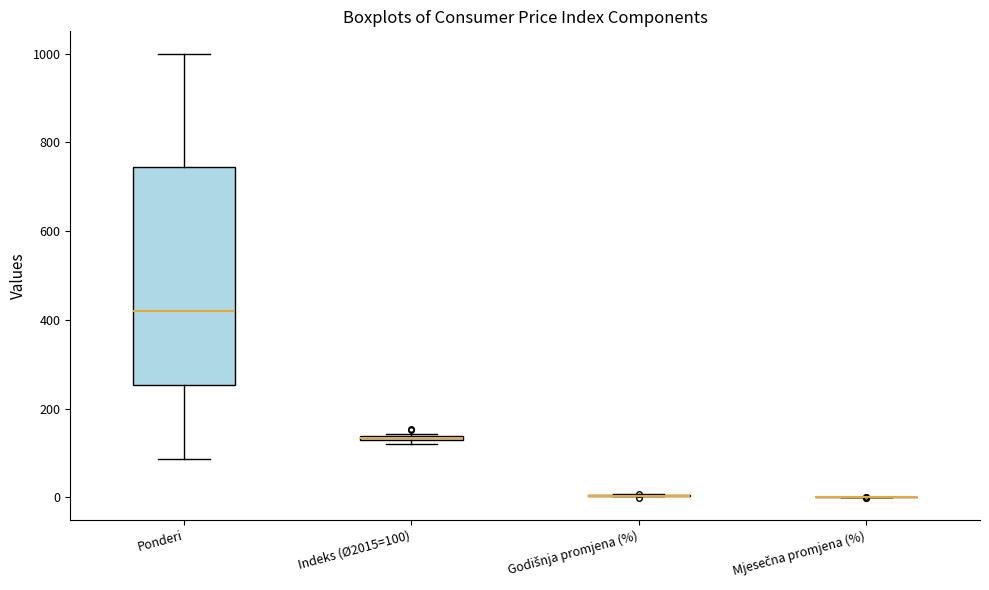

Comparing the boxes themselves (not the whiskers), which one is the tallest?

Ponderi